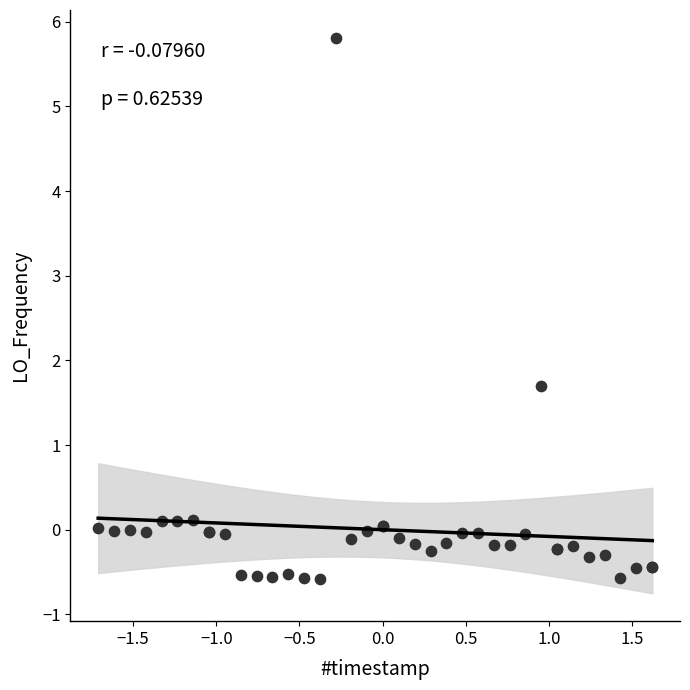

What Y value in the scatter plot is closest to 2?

1.7